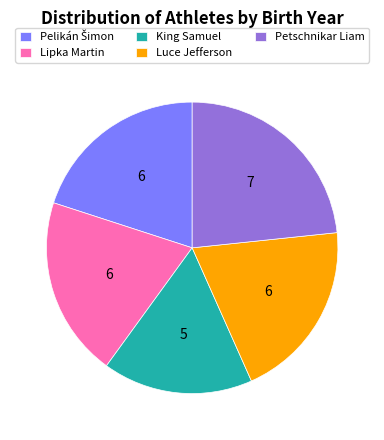

True or false: Lipka Martin accounts for 27% of the total.

False